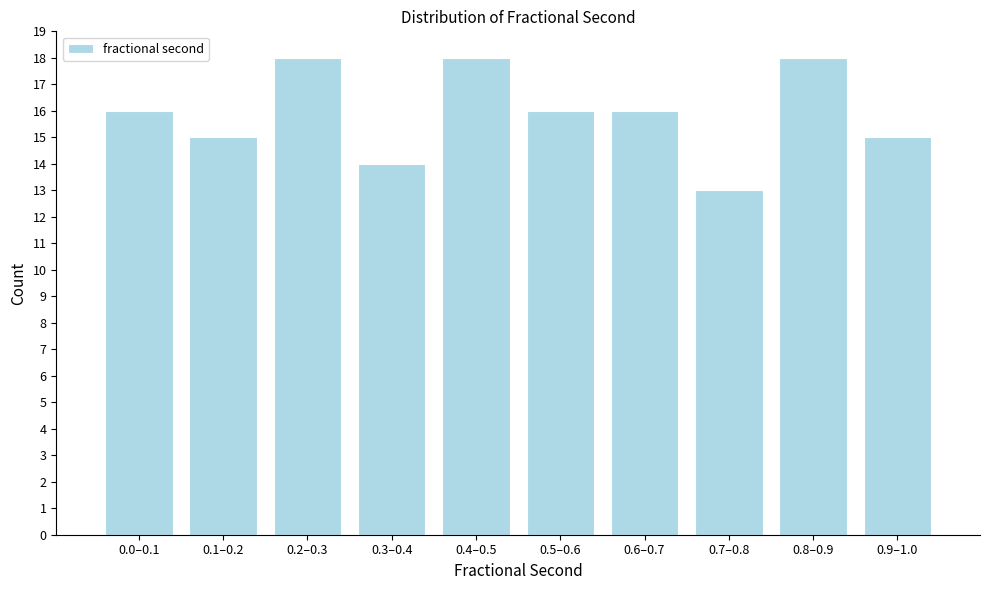

Reading left to right, list all the values displayed in this chart.

16	15	18	14	18	16	16	13	18	15